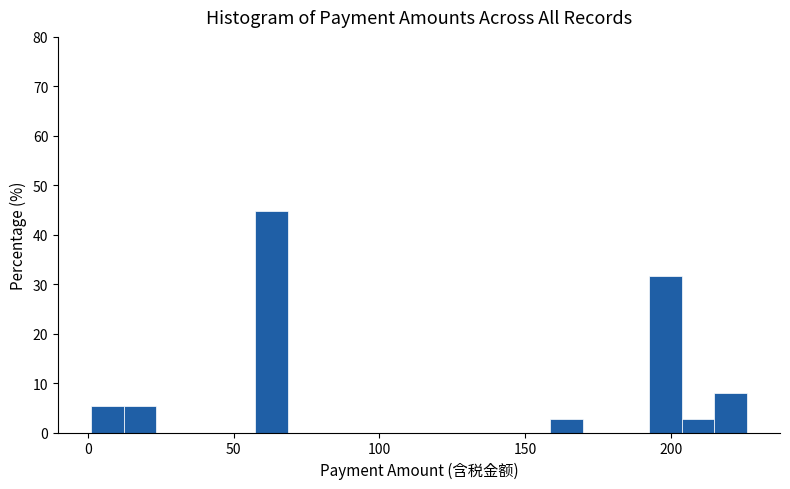

Around what value on the x-axis is the tallest bar? Give the approximate position of its centre, as read against the axis.

65